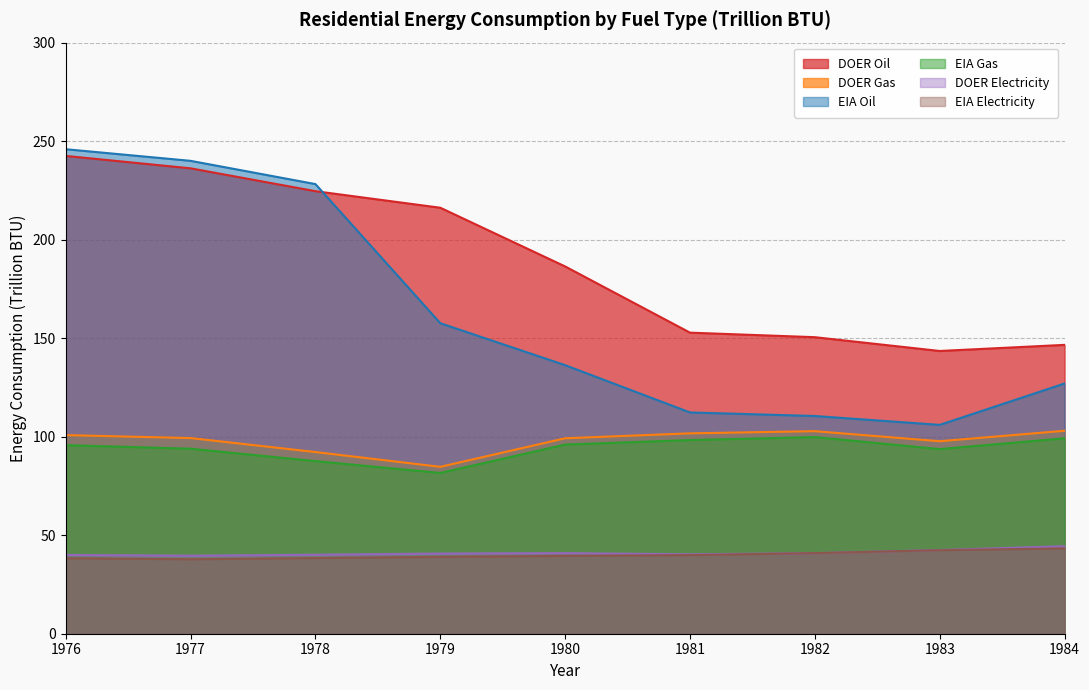

How many values in the EIA Oil series exceed 136?

5